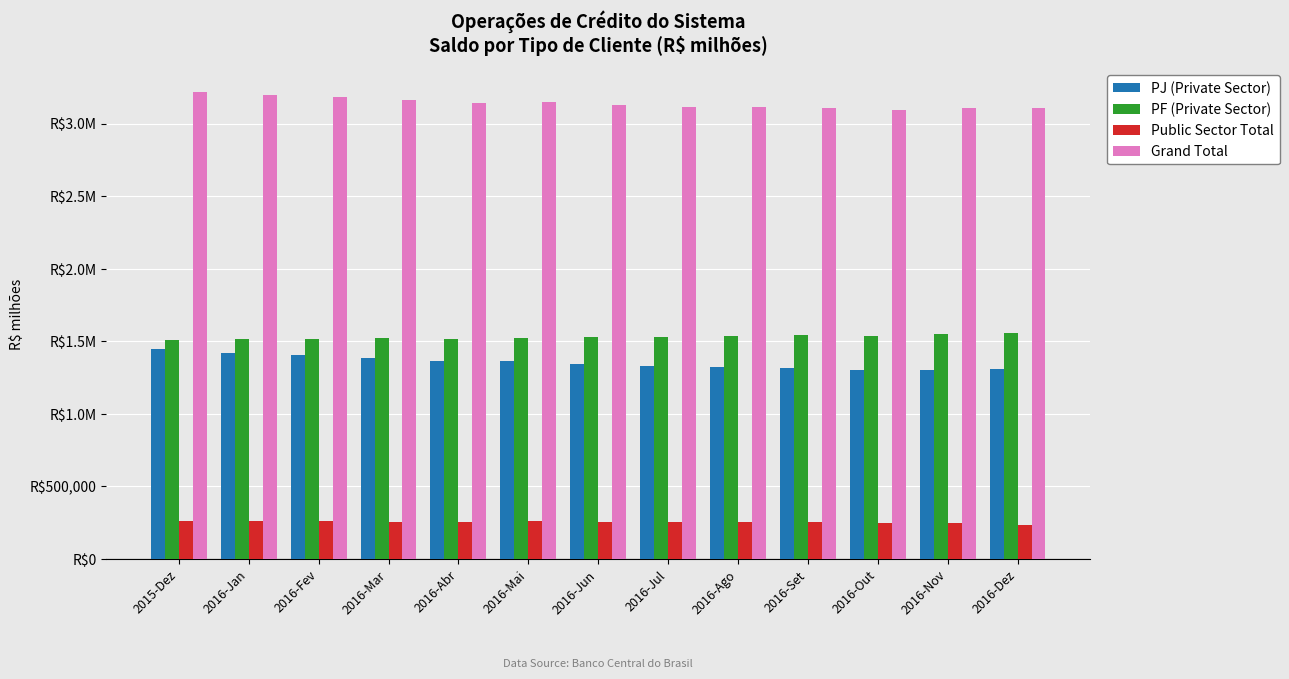

The value of PF (Private Sector) at 2016-Mai is 1526095. True or false?

True